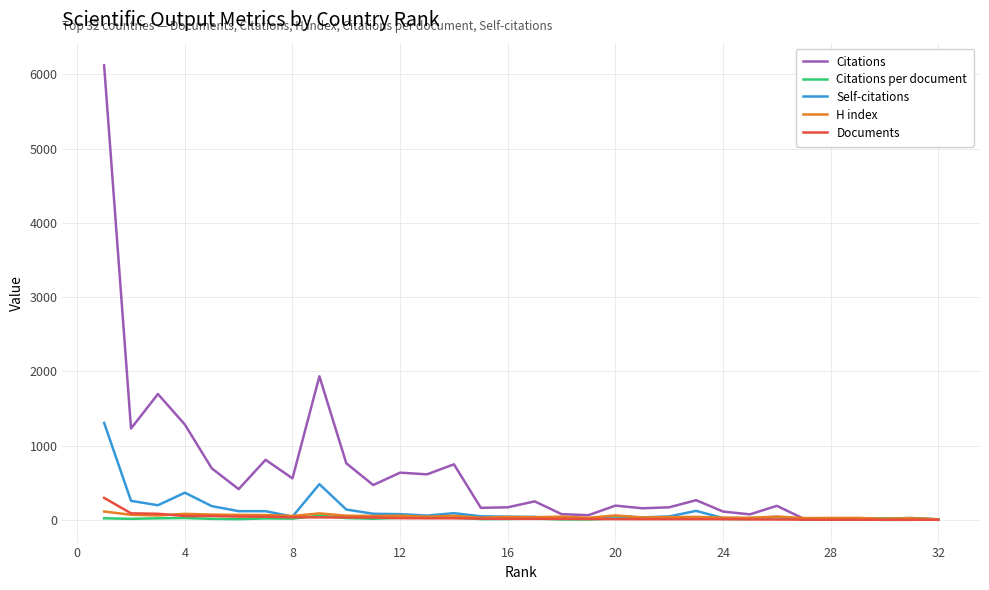

Which series has the largest total across all categories?

Citations